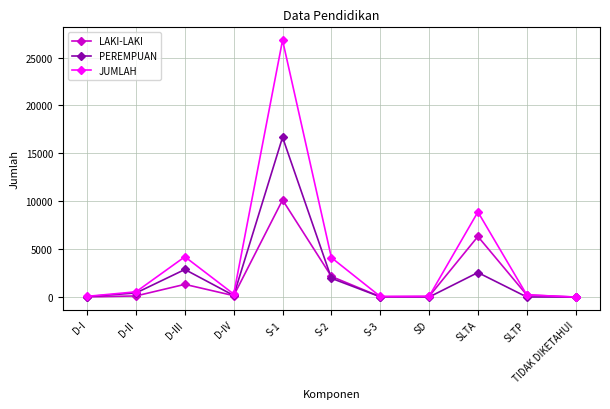

List the series in order of their peak value, lowest first.

LAKI-LAKI, PEREMPUAN, JUMLAH